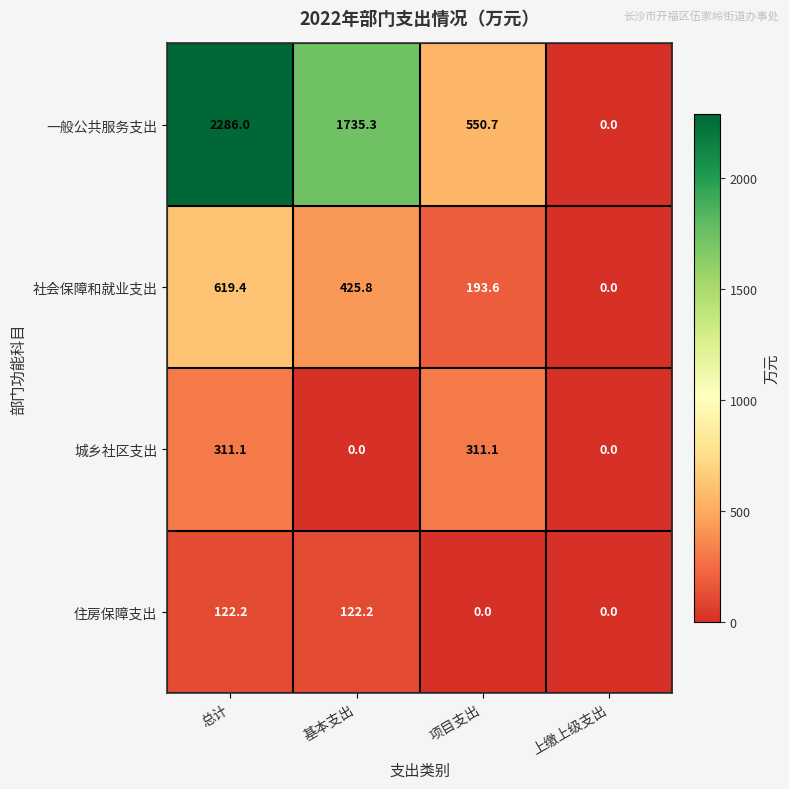

What is the average value of the 住房保障支出 series?

61.1